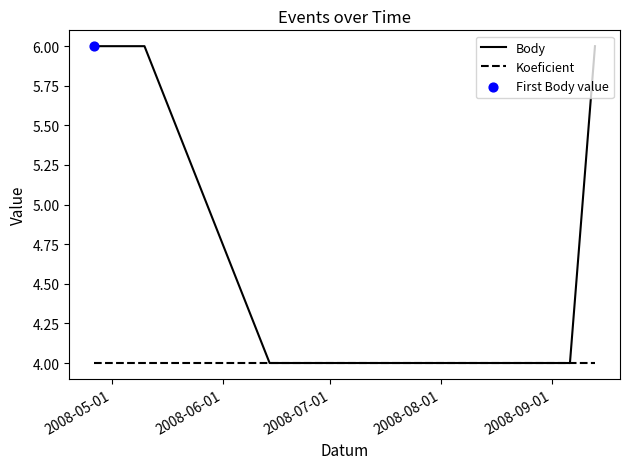

Which series has the largest total across all categories?

Body